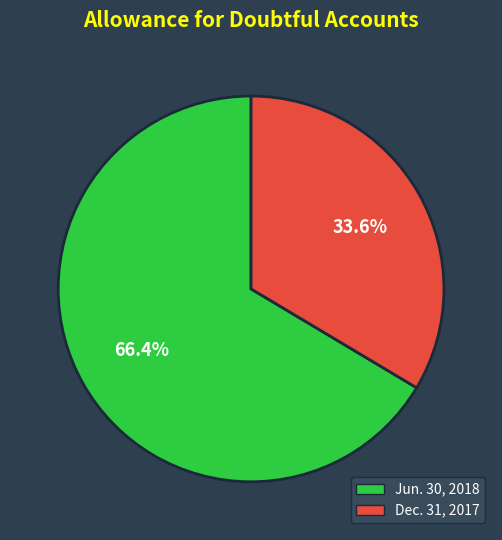

What percentage is the Jun. 30, 2018 slice, to the nearest percent?

66%